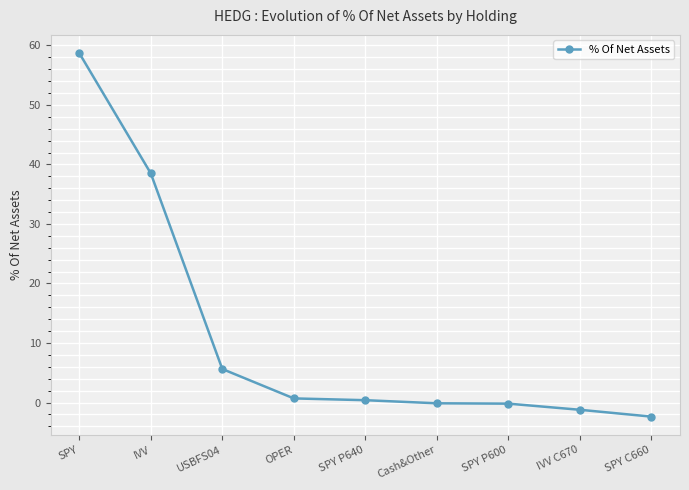

What is the greatest value displayed?

58.7